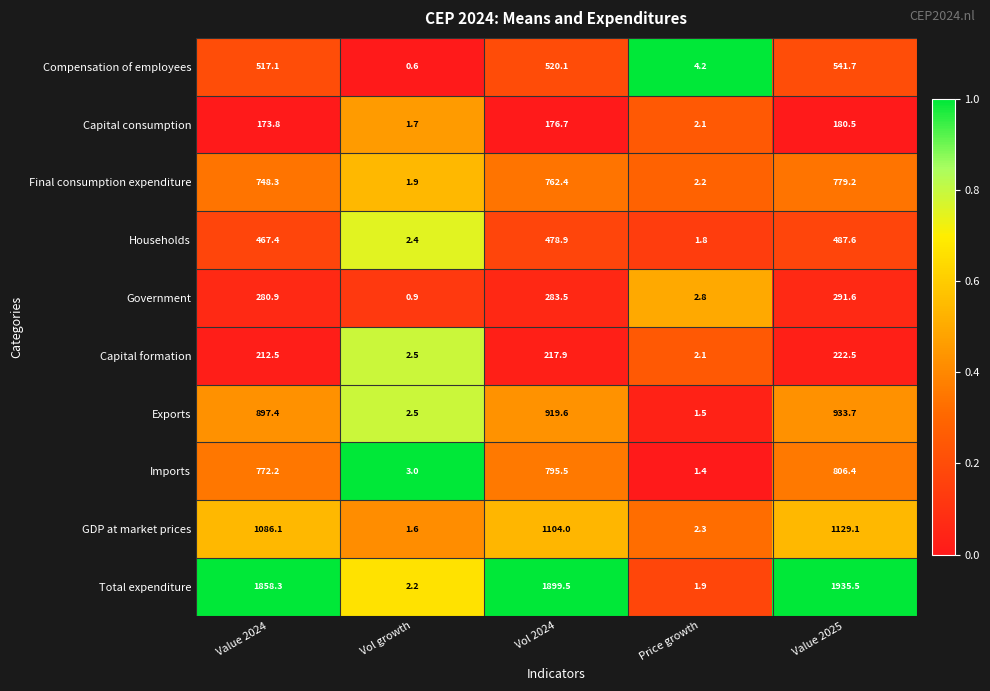

At which category is the sum across all series the highest?

Value 2025